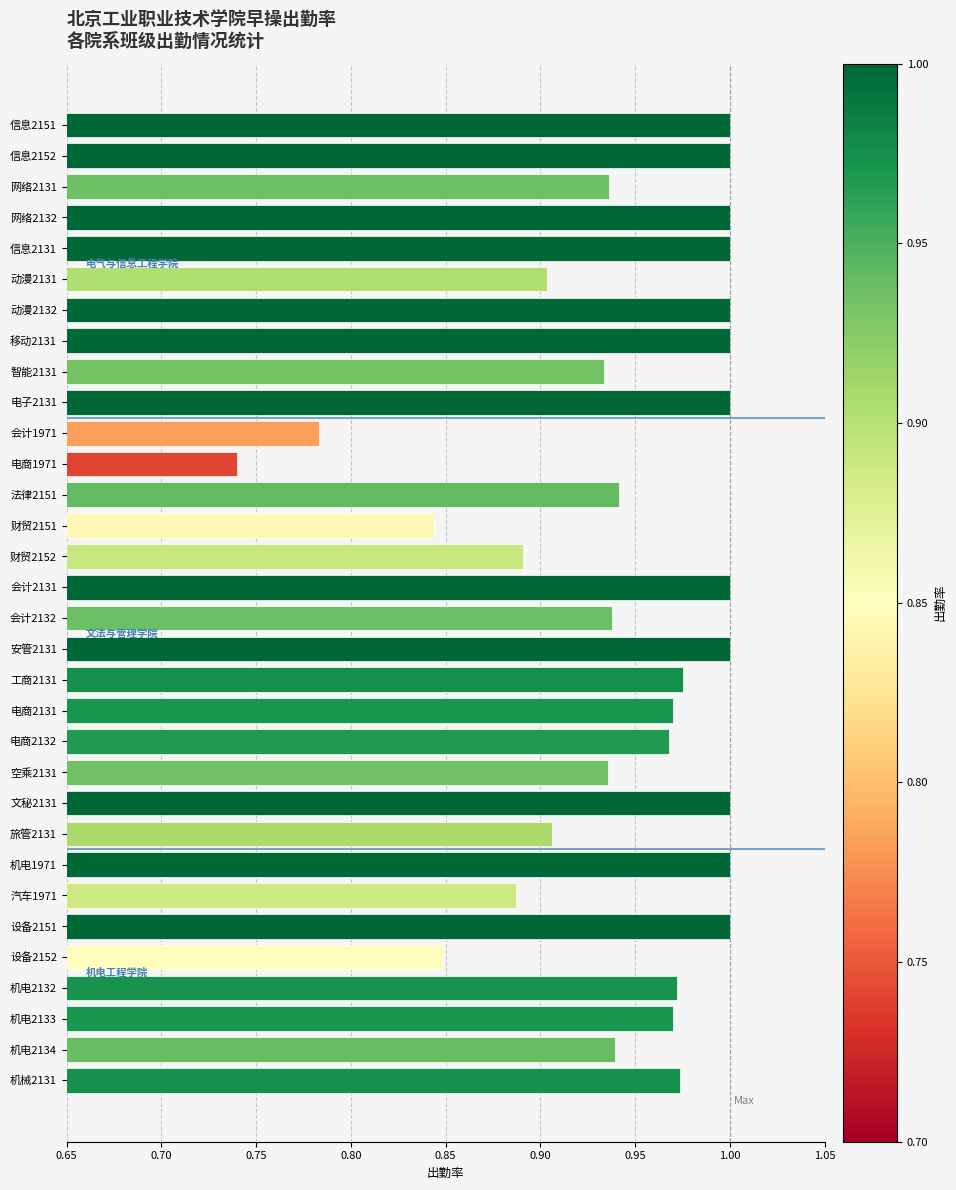

How many bars are there in total?

32